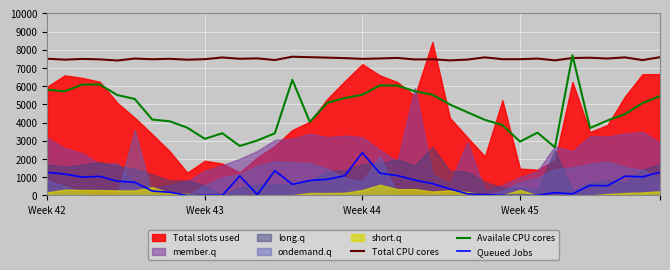

At how many categories does at least one series exceed 5482?

36